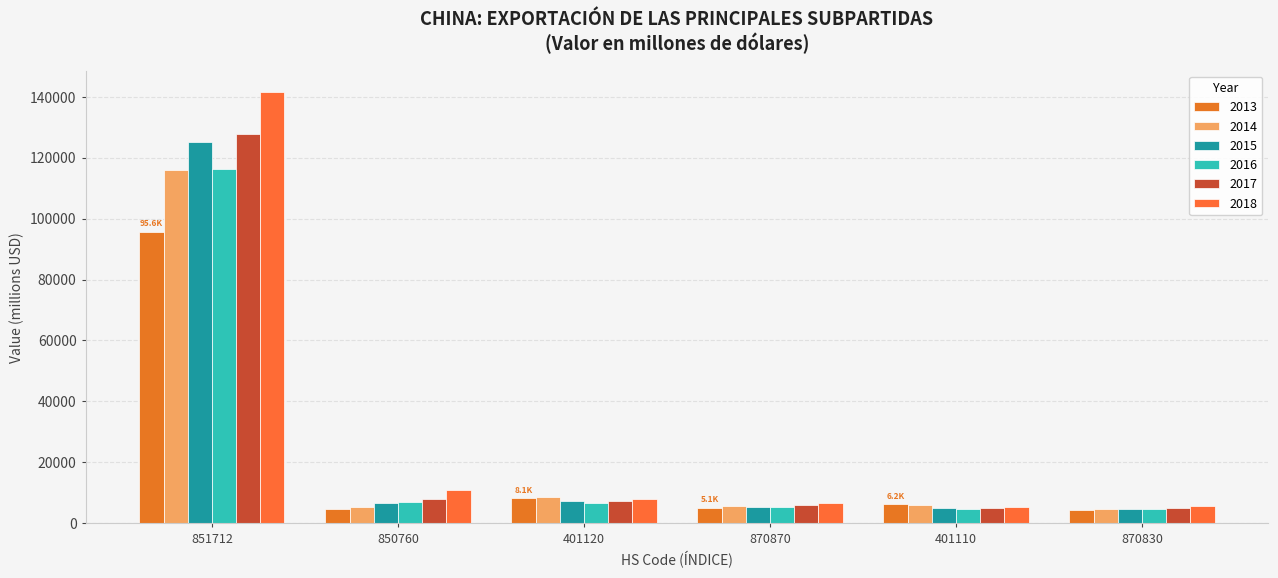

Is it true that 2014 equals 123032.6 at 851712?

False